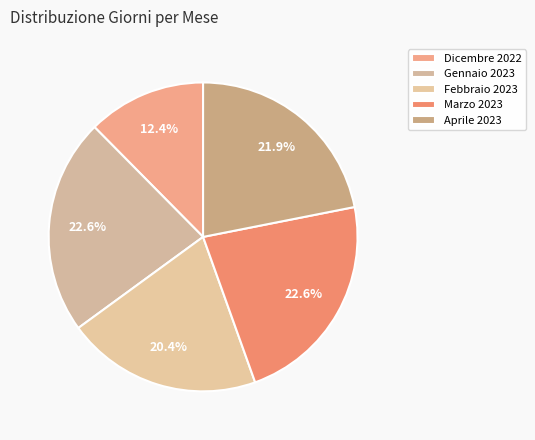

Combined, do Febbraio 2023 and Aprile 2023 account for over 50%?

No